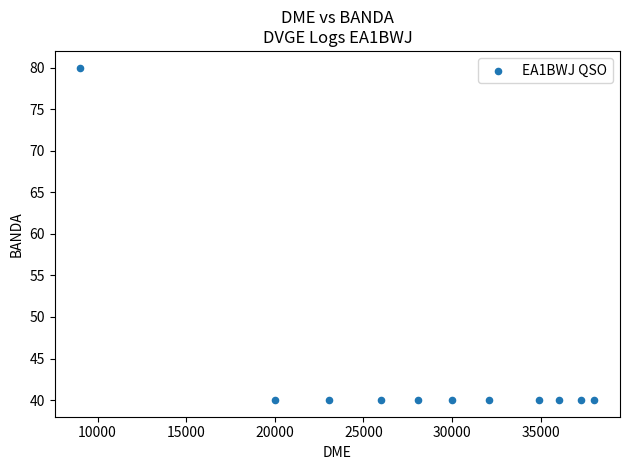

What is the average X value?

28593